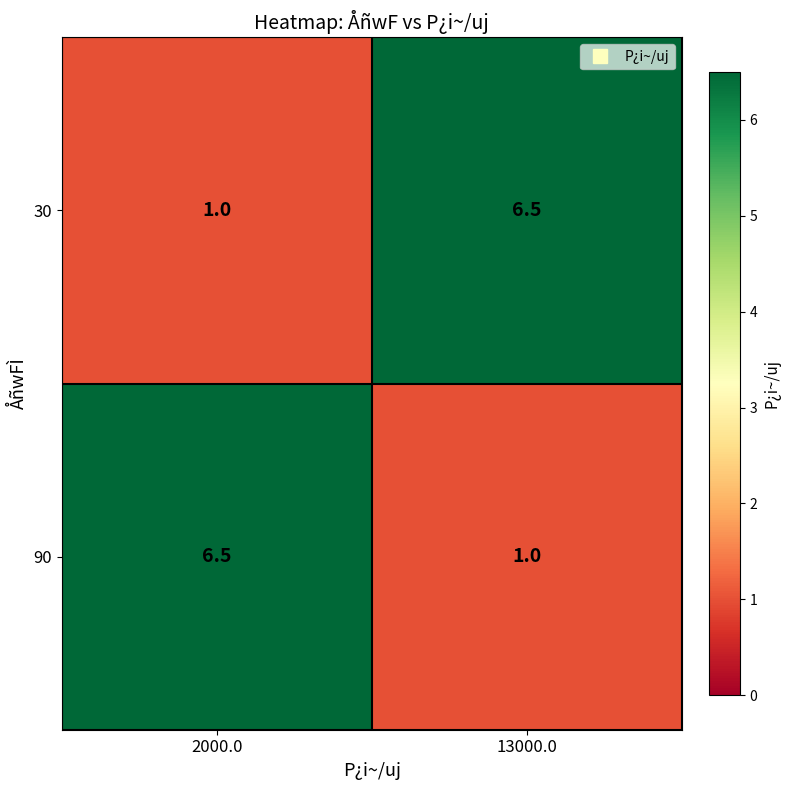

List the labels in order of 30 value, largest first.

13000.0, 2000.0